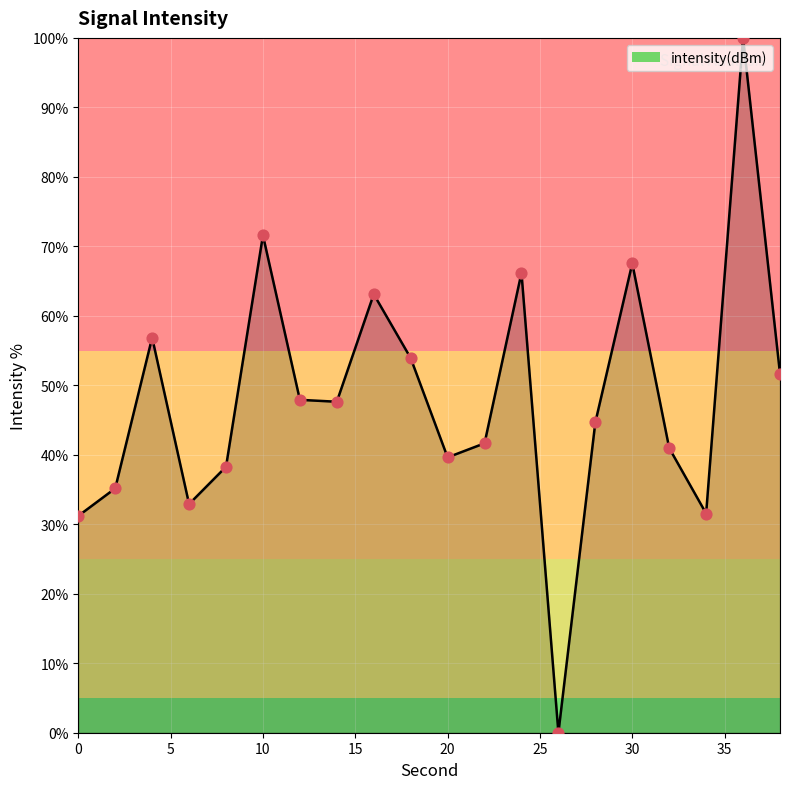

What is the maximum value shown in the chart?

100.0